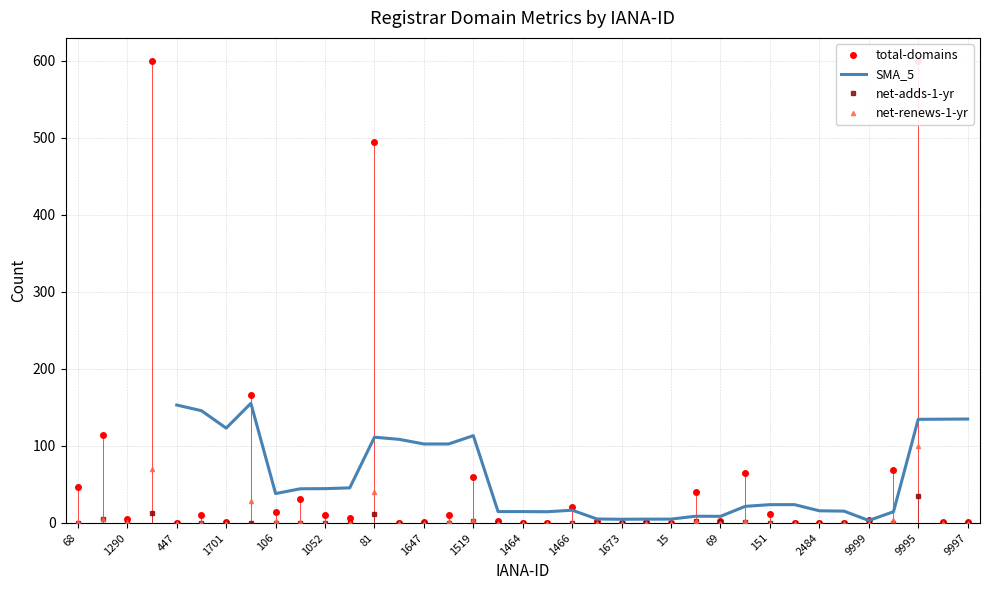

How many times do net-adds-1-yr and total-domains cross each other?

1